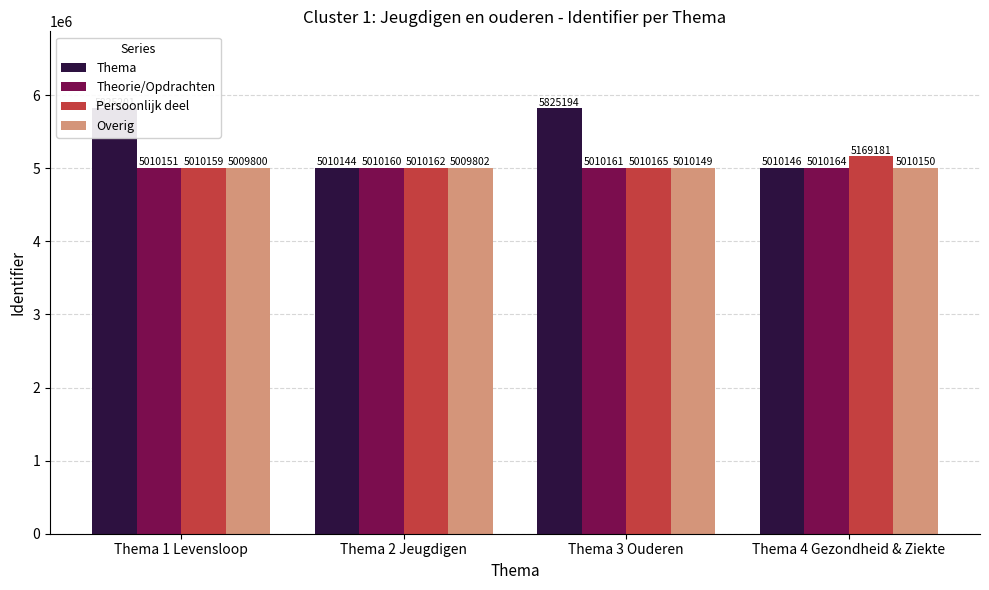

What is the minimum value shown in the chart?

5009800